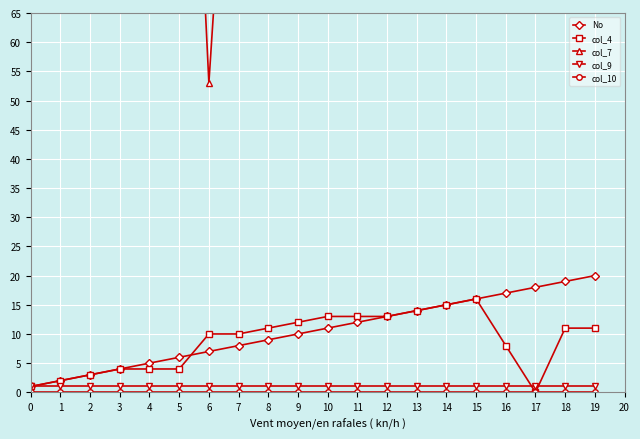

Reading left to right, extract all data points from this chart.

No: 0=1	1=2	2=3	3=4	4=5	5=6	6=7	7=8	8=9	9=10	10=11	11=12	12=13	13=14	14=15	15=16	16=17	17=18	18=19	19=20
col_4: 0=1	1=2	2=3	3=4	4=4	5=4	6=10	7=10	8=11	9=12	10=13	11=13	12=13	13=14	14=15	15=16	16=8	17=0	18=11	19=11
col_7: 0=159	1=159	2=159	3=159	4=159	5=159	6=53	7=131	8=131	9=131	10=131	11=131	12=131	13=131	14=131	15=131	16=131	17=131	18=121	19=132
col_9: 0=1	1=1	2=1	3=1	4=1	5=1	6=1	7=1	8=1	9=1	10=1	11=1	12=1	13=1	14=1	15=1	16=1	17=1	18=1	19=1
col_10: 0=0	1=0	2=0	3=0	4=0	5=0	6=0	7=0	8=0	9=0	10=0	11=0	12=0	13=0	14=0	15=0	16=0	17=0	18=0	19=0